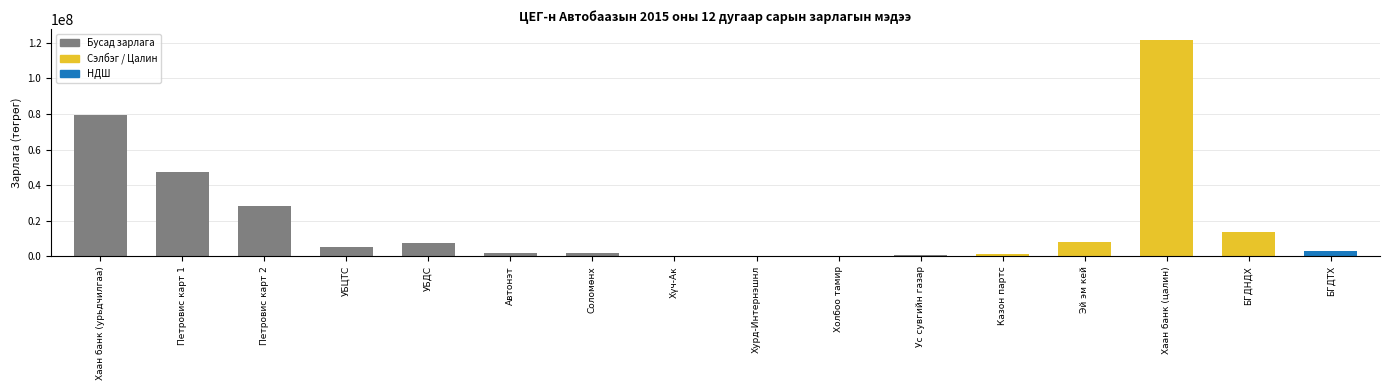

What is the average value?

19997158.4